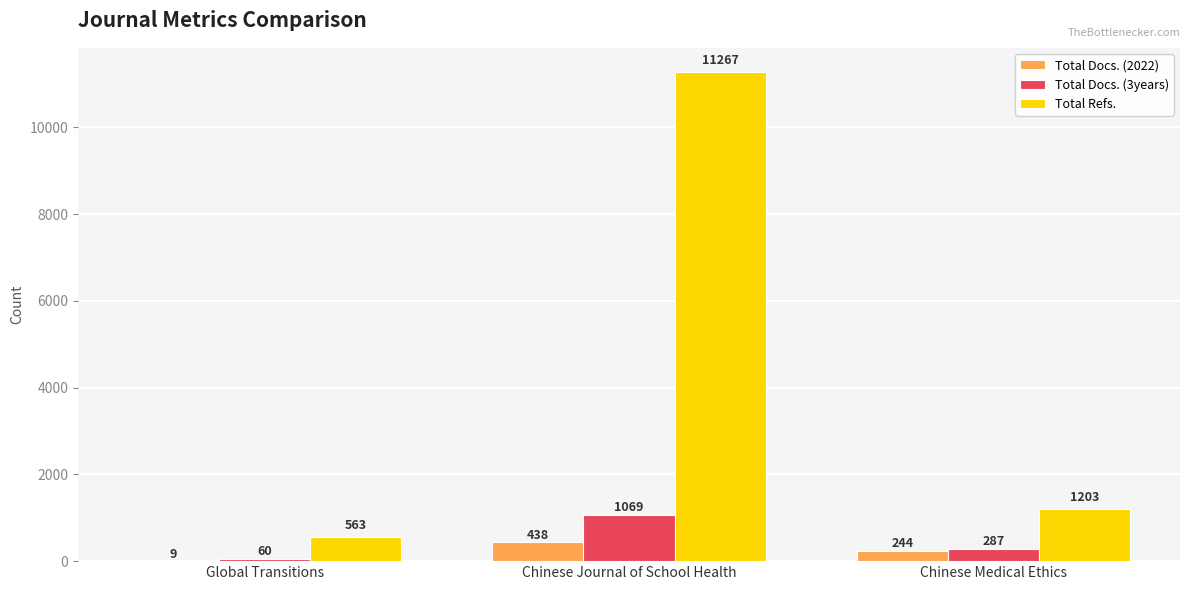

Is it true that Total Docs. (2022) equals 9 at Global Transitions?

True